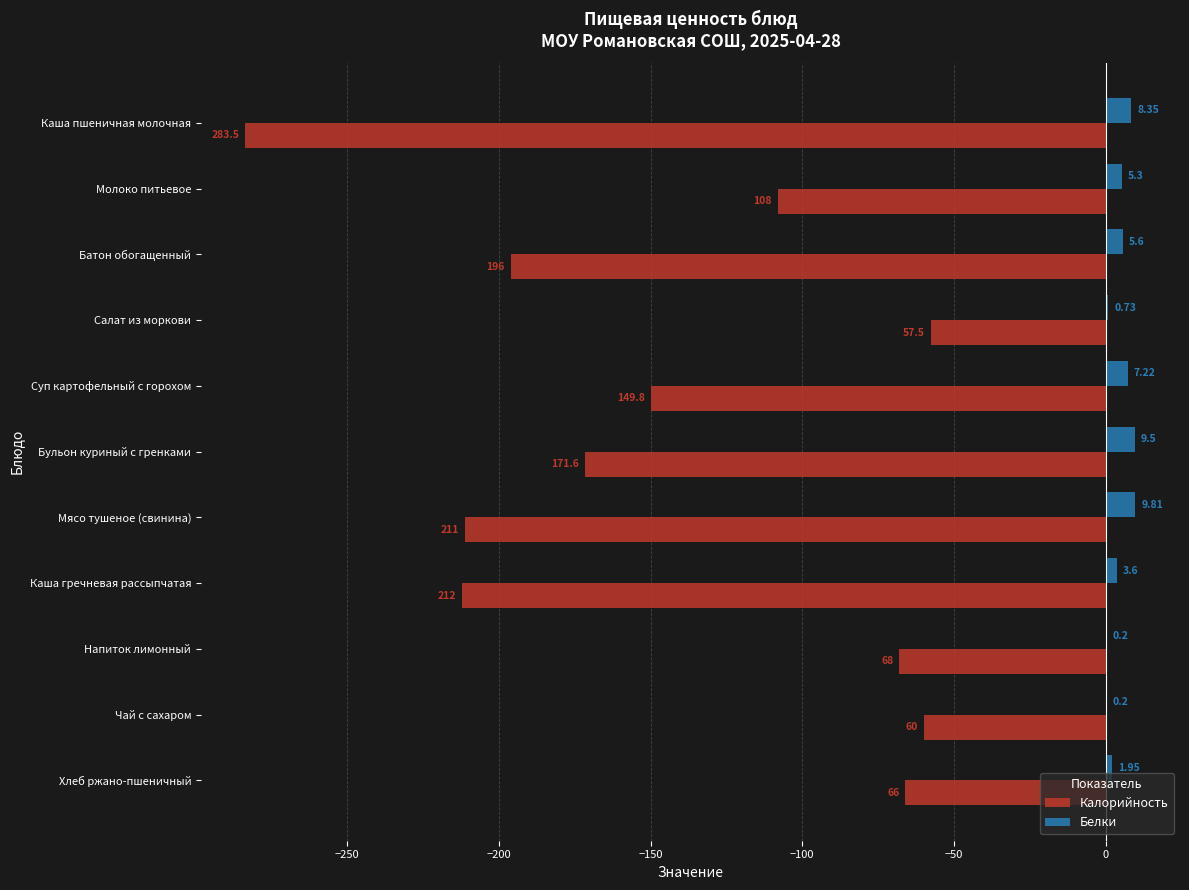

How many data points does each series have?

11